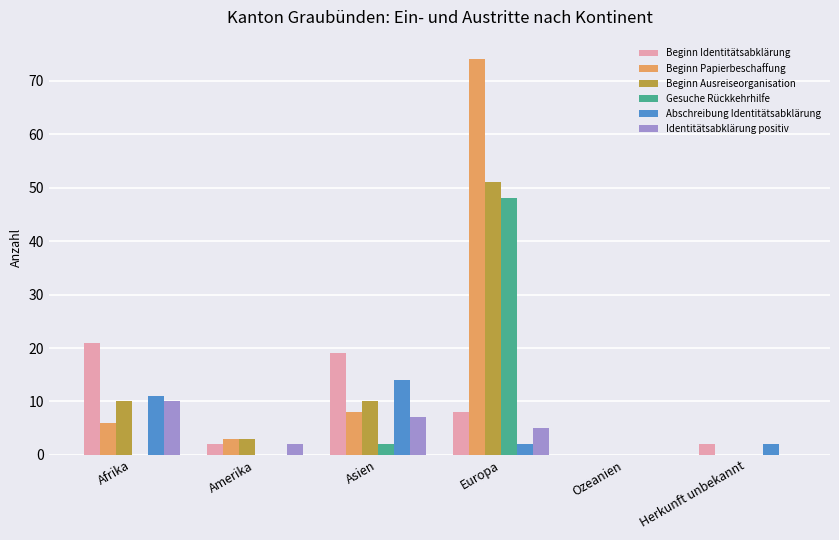

Between Amerika and Asien, which series saw the biggest shift?

Beginn Identitätsabklärung